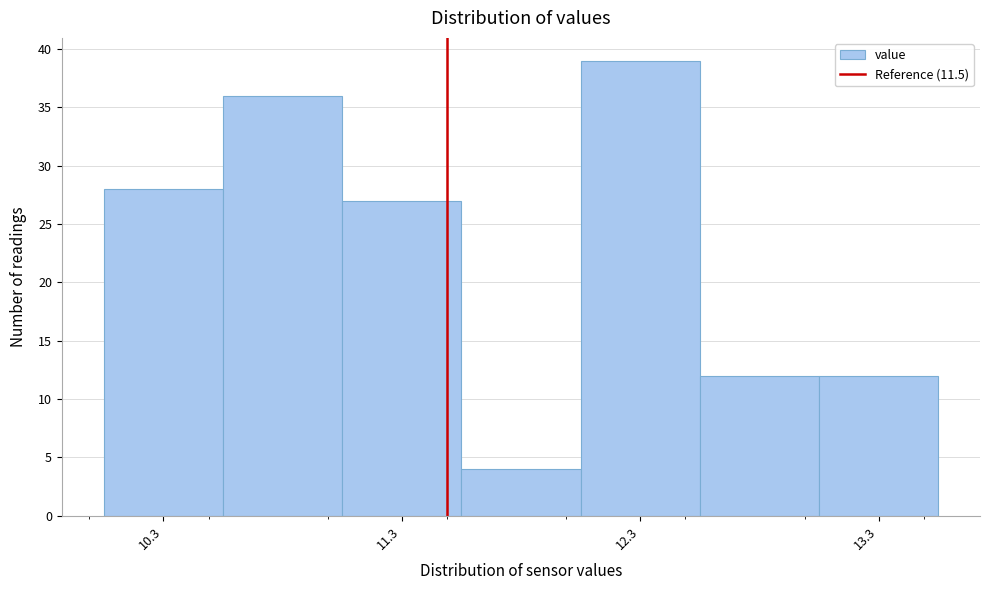

Reading left to right, list every bar in this chart as the range it spans on the x-axis followed by its height. Neither the bar edges nor the heights are printed on the chart, so give them approximately, as read against the axes.

10.06 to 10.56: 28
10.56 to 11.06: 36
11.06 to 11.56: 27
11.56 to 12.06: 4
12.06 to 12.56: 39
12.56 to 13.06: 12
13.06 to 13.56: 12